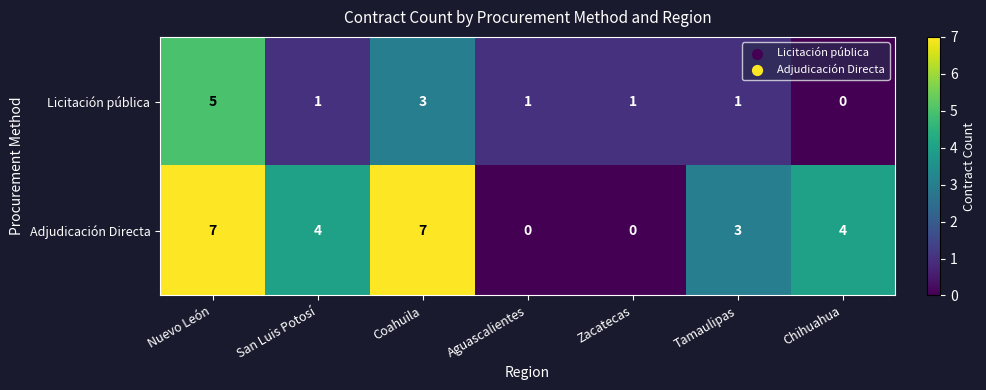

True or false: Licitación pública has a value of 1 at Zacatecas.

True